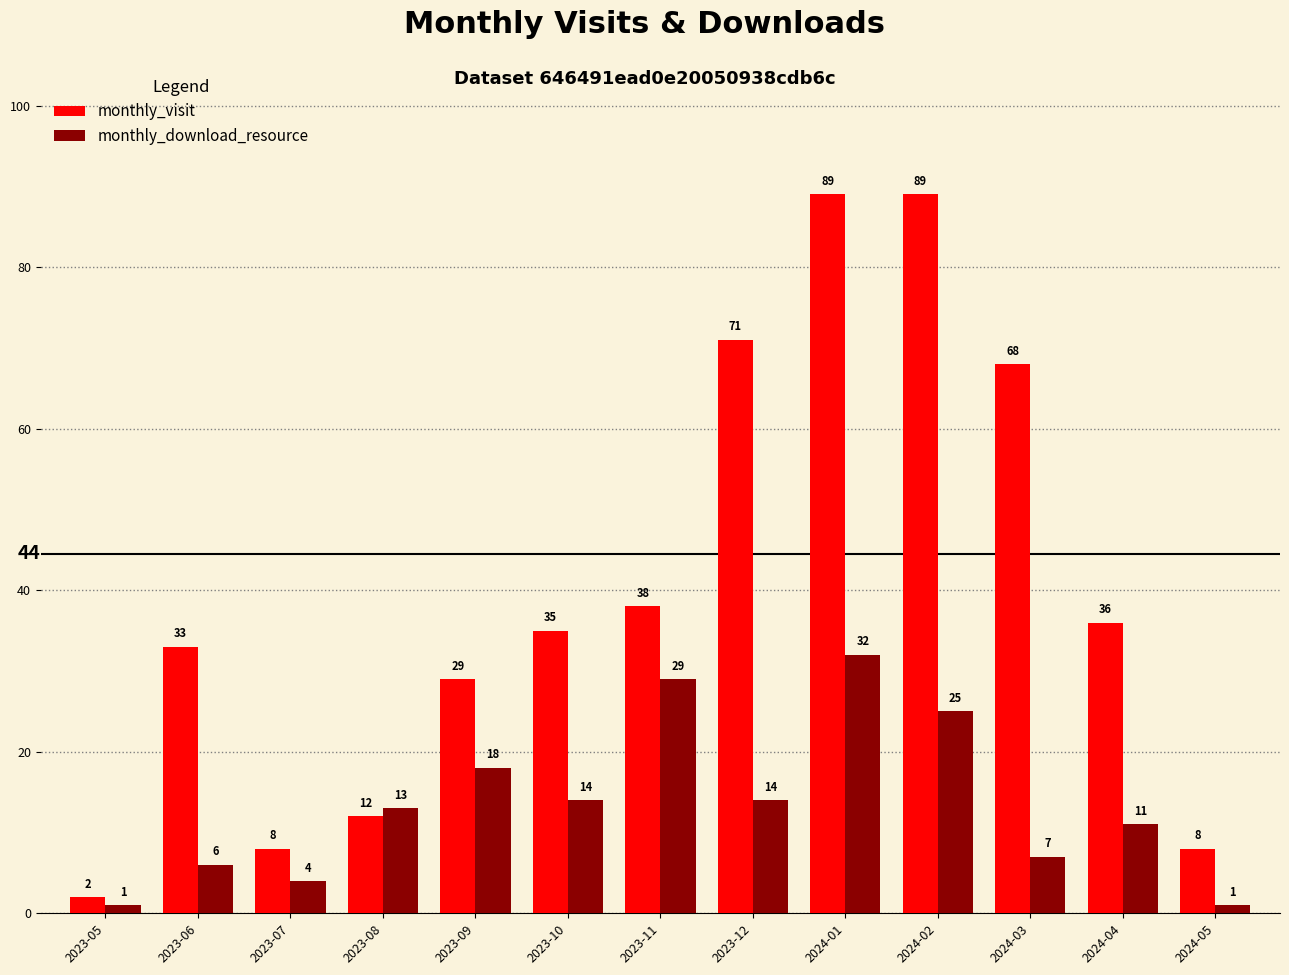

Rank the series at 2023-08 from highest to lowest value.

monthly_download_resource, monthly_visit